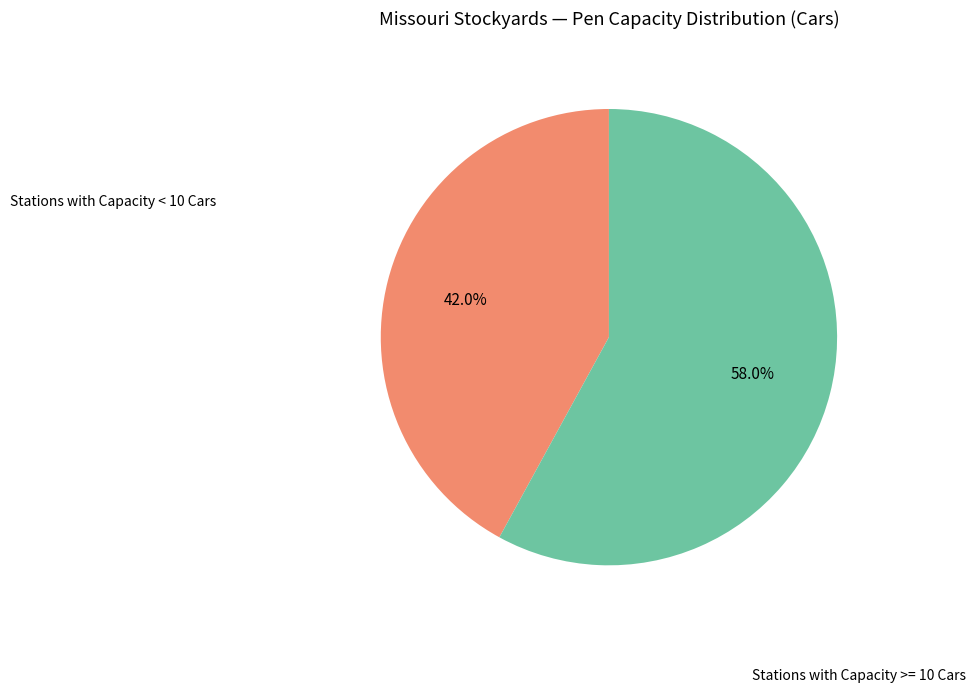

Is there a majority slice in this chart?

Yes